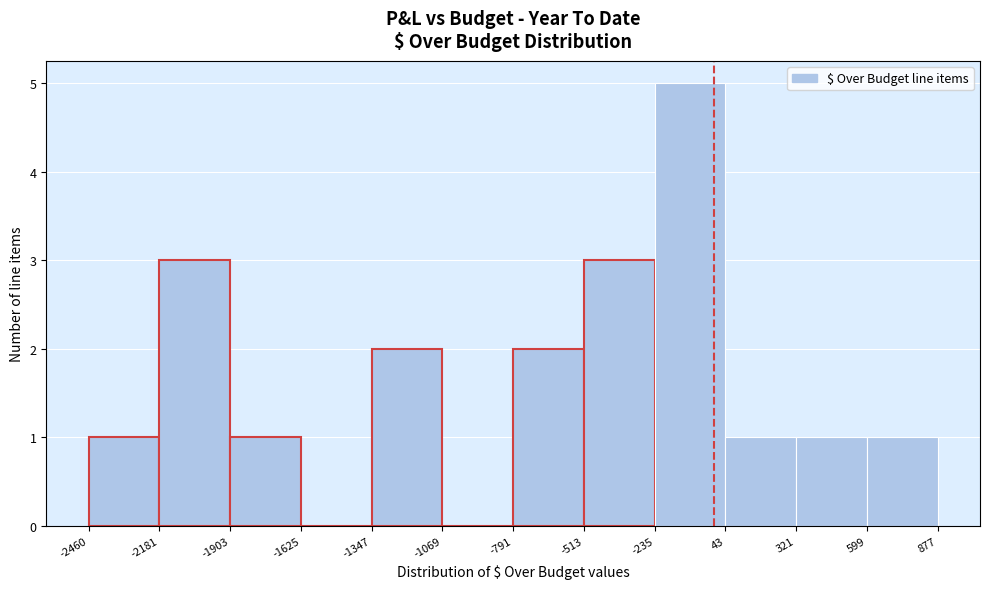

Over which range of the x-axis is the bar tallest?

-235 to 43